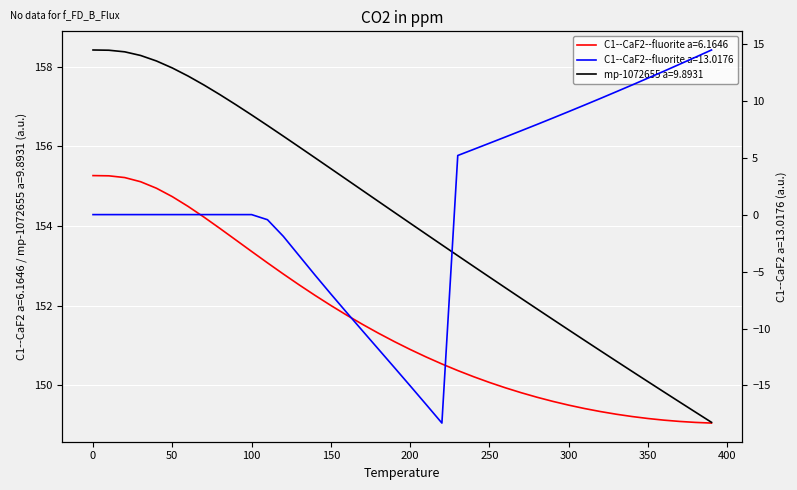

What is the total value across all series at 90.0?

310.7